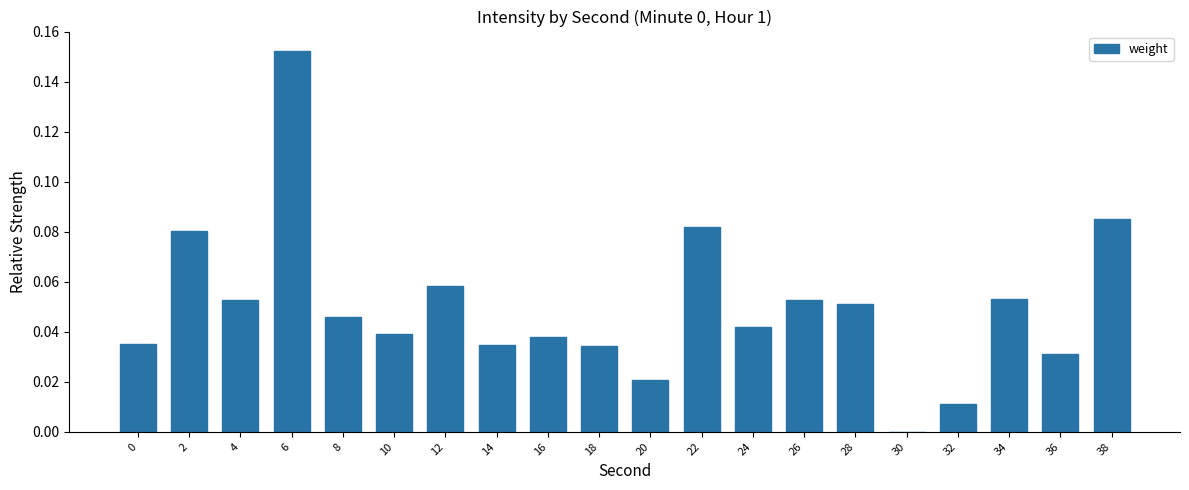

At which category does the chart reach its peak across all series?

6